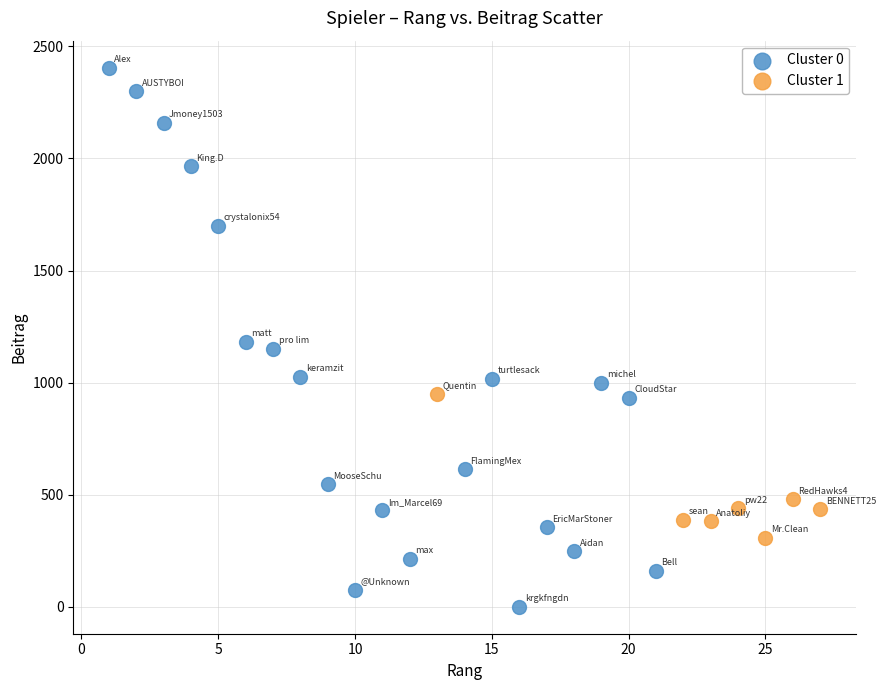

What are all the series names shown in the legend?

Cluster 0, Cluster 1